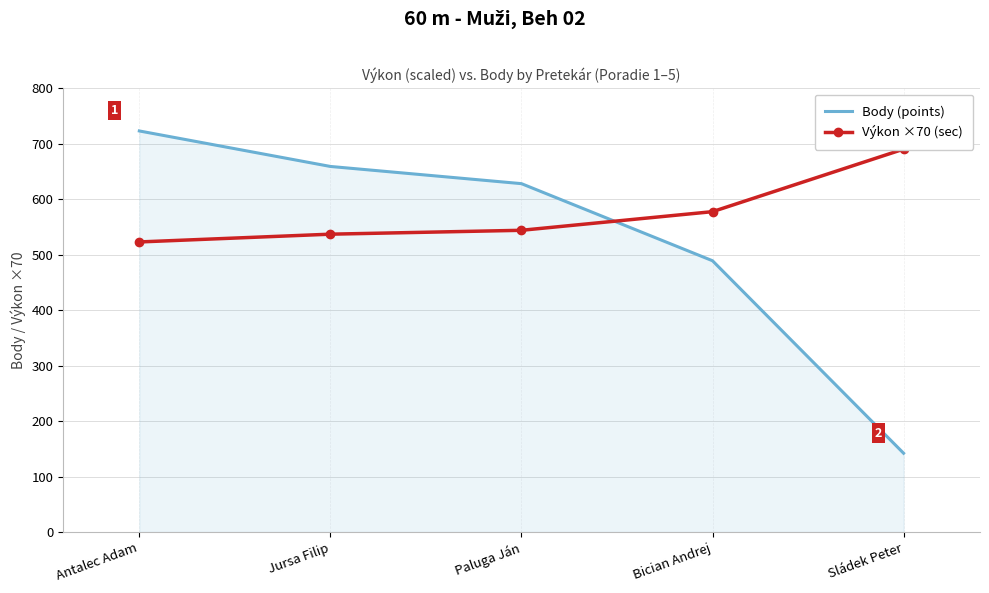

What are all the series names shown in the legend?

Body (points), Výkon ×70 (sec)